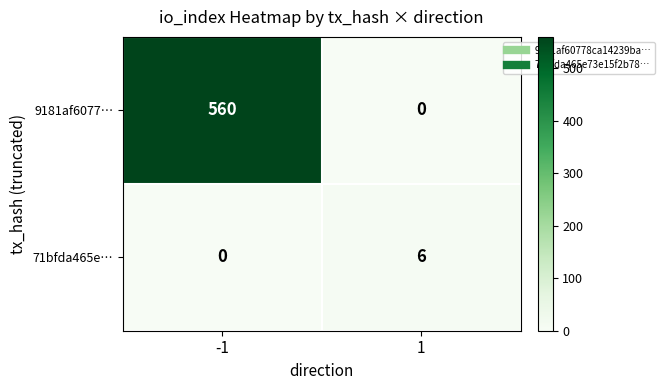

How many values in 71bfda465e… are above zero?

1